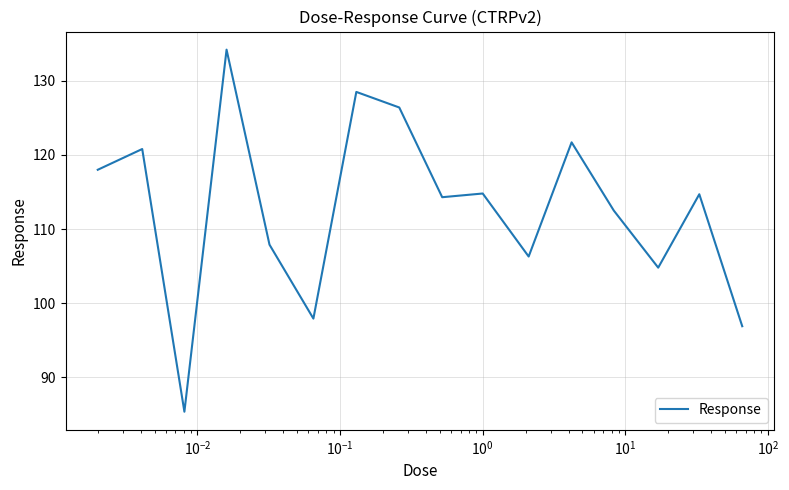

What is the smallest value displayed?

85.4